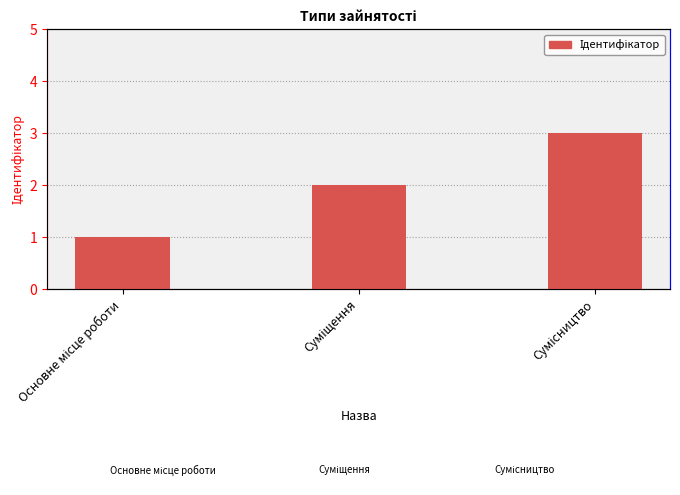

What is the value of the 1st bar from the left?

1